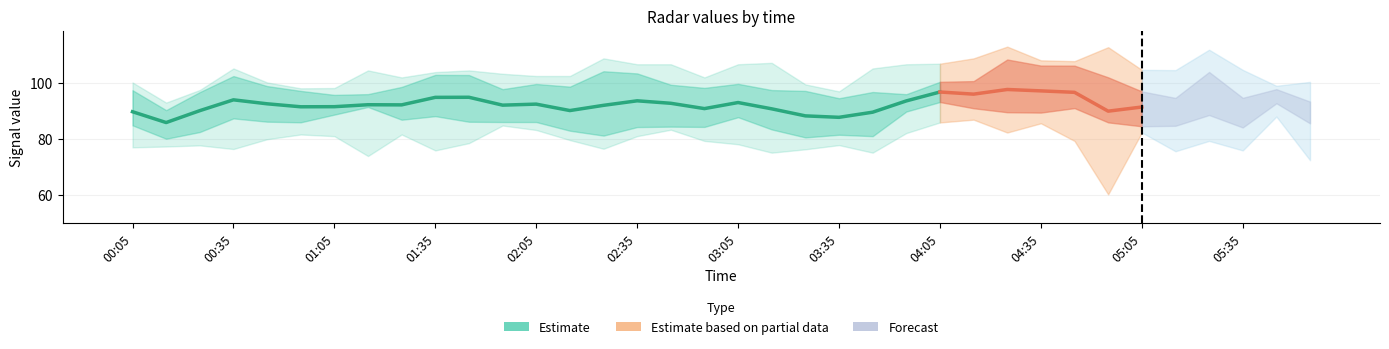

What position from the left is 01:25?

9